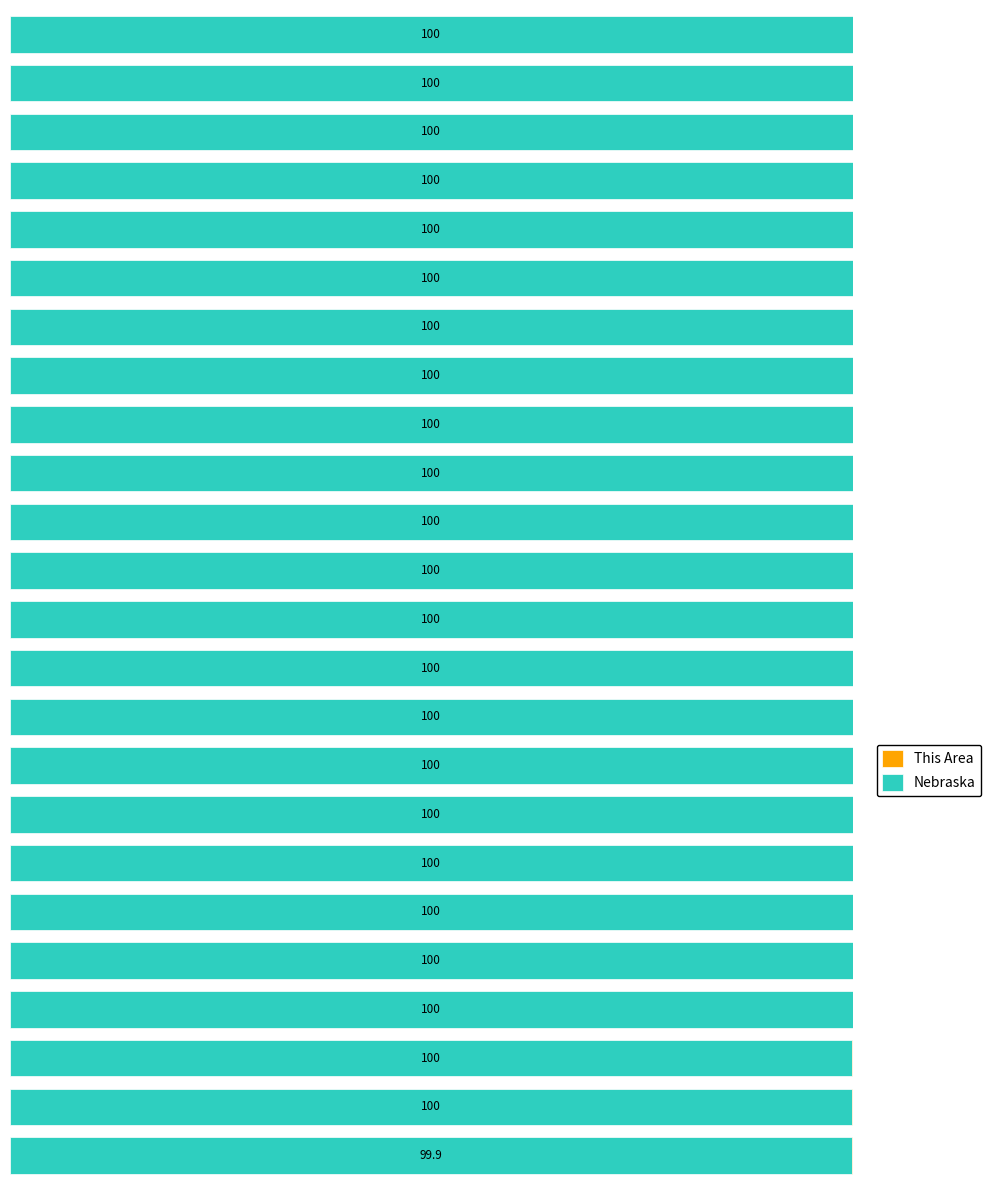

Rank the series by their average value, from highest to lowest.

Nebraska, This Area